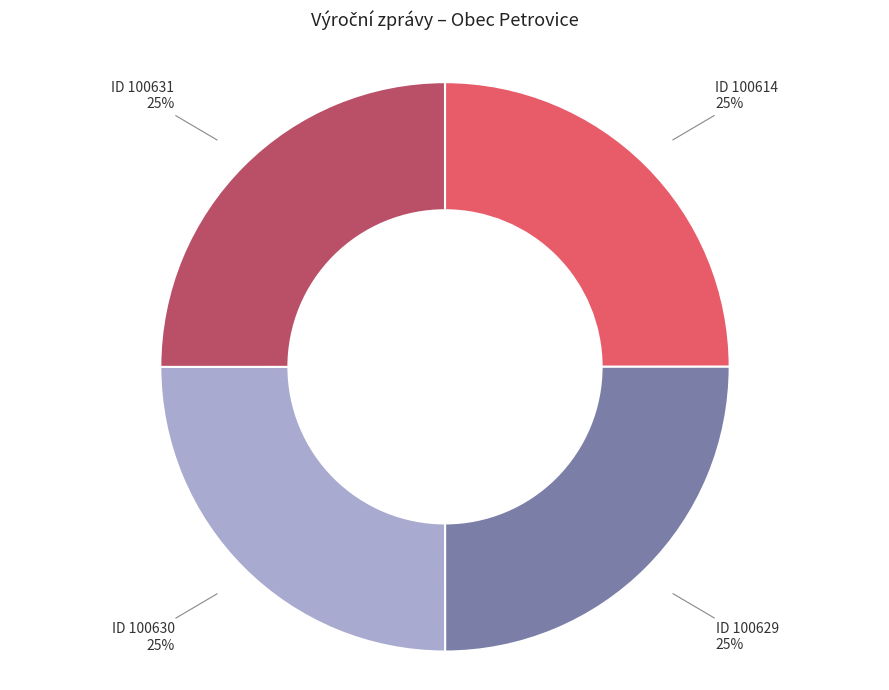

To the nearest percent, what is the average slice percentage?

25%